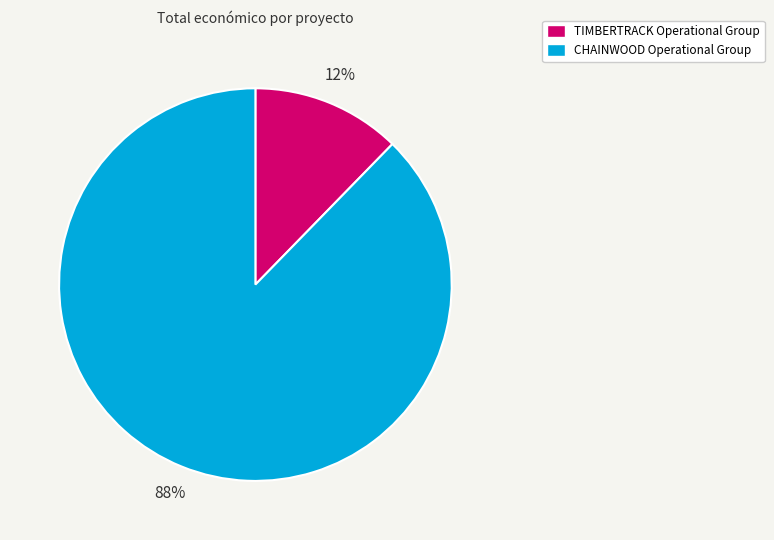

What is the largest slice in the pie chart?

CHAINWOOD Operational Group